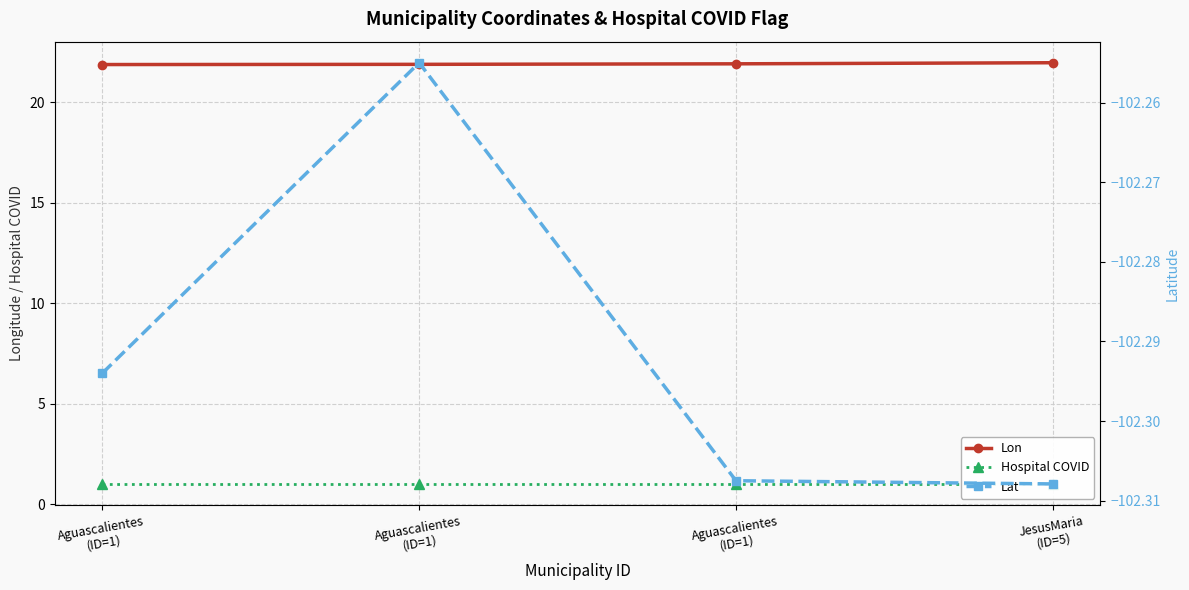

True or false: Lon and Lat cross at least once.

False